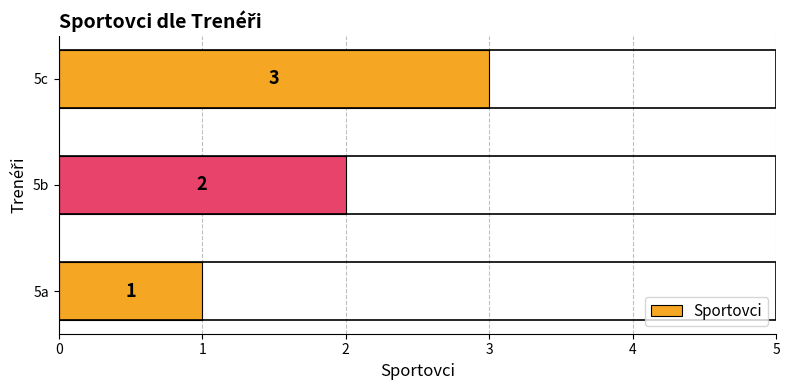

How many distinct data groups are displayed?

1